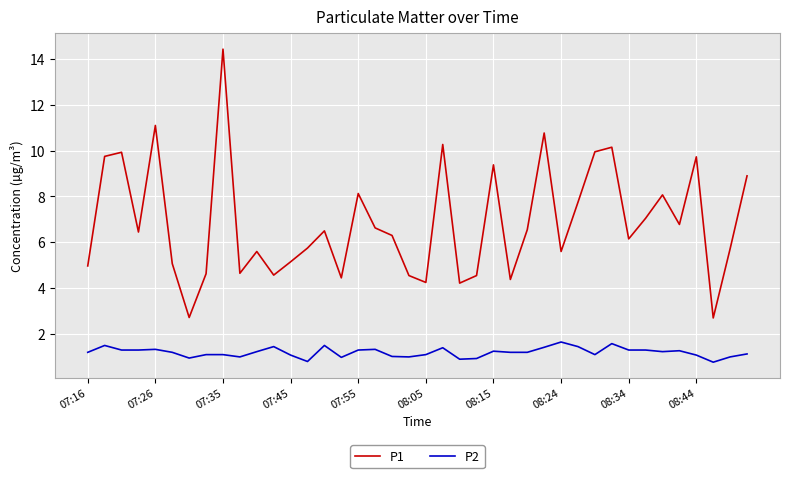

True or false: P2 and P1 intersect in this chart.

False